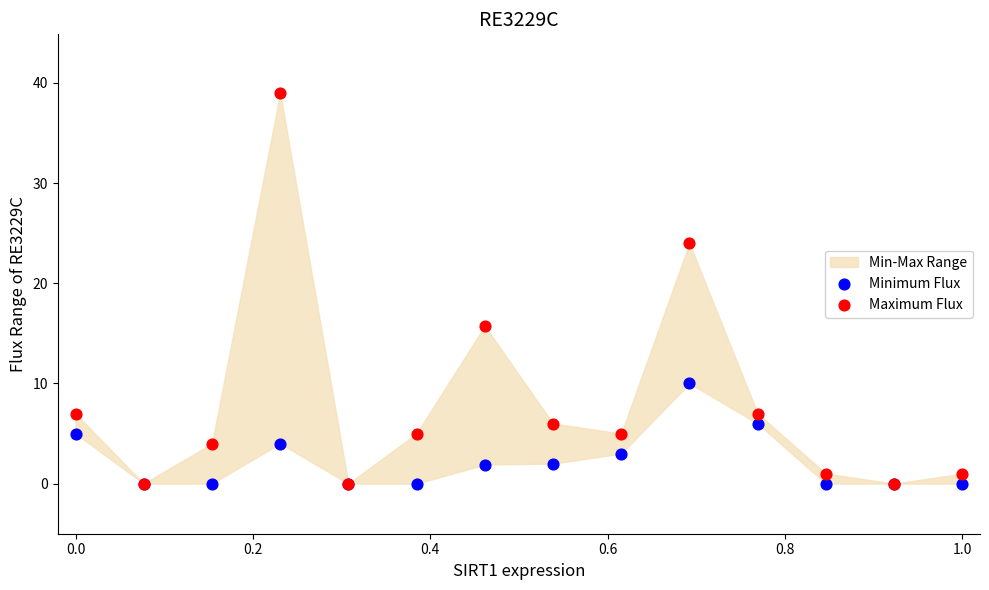

In the Maximum Flux series, what Y value is closest to 19?

15.8